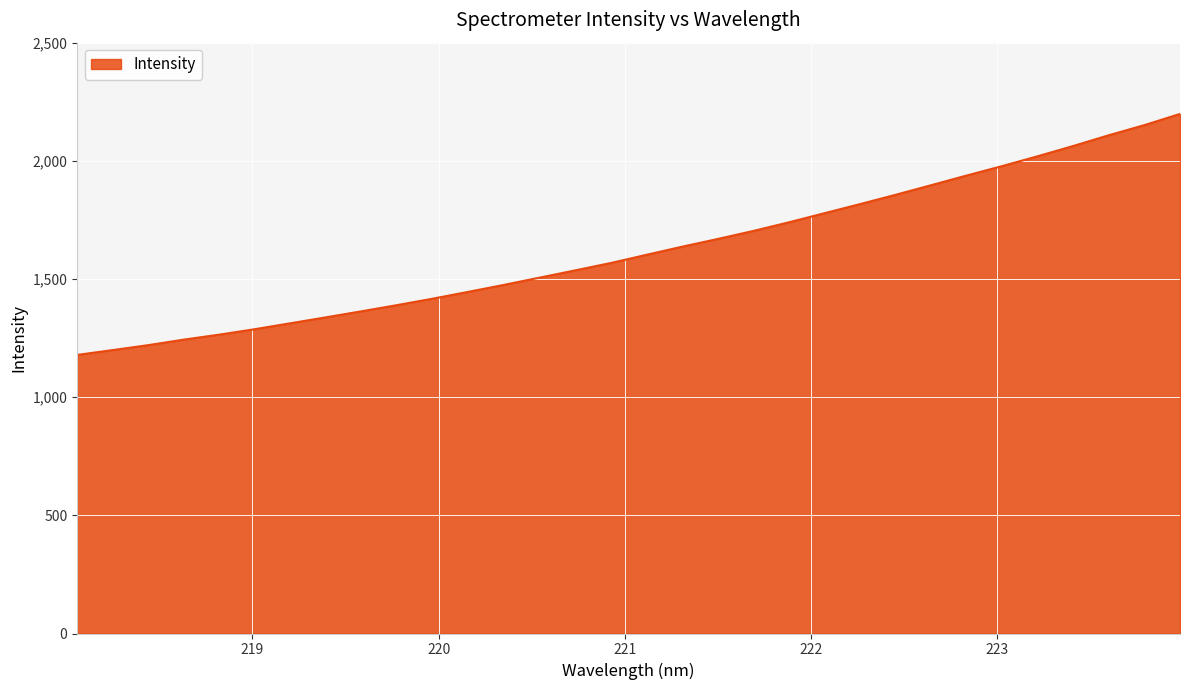

What is the smallest value displayed?

1178.8